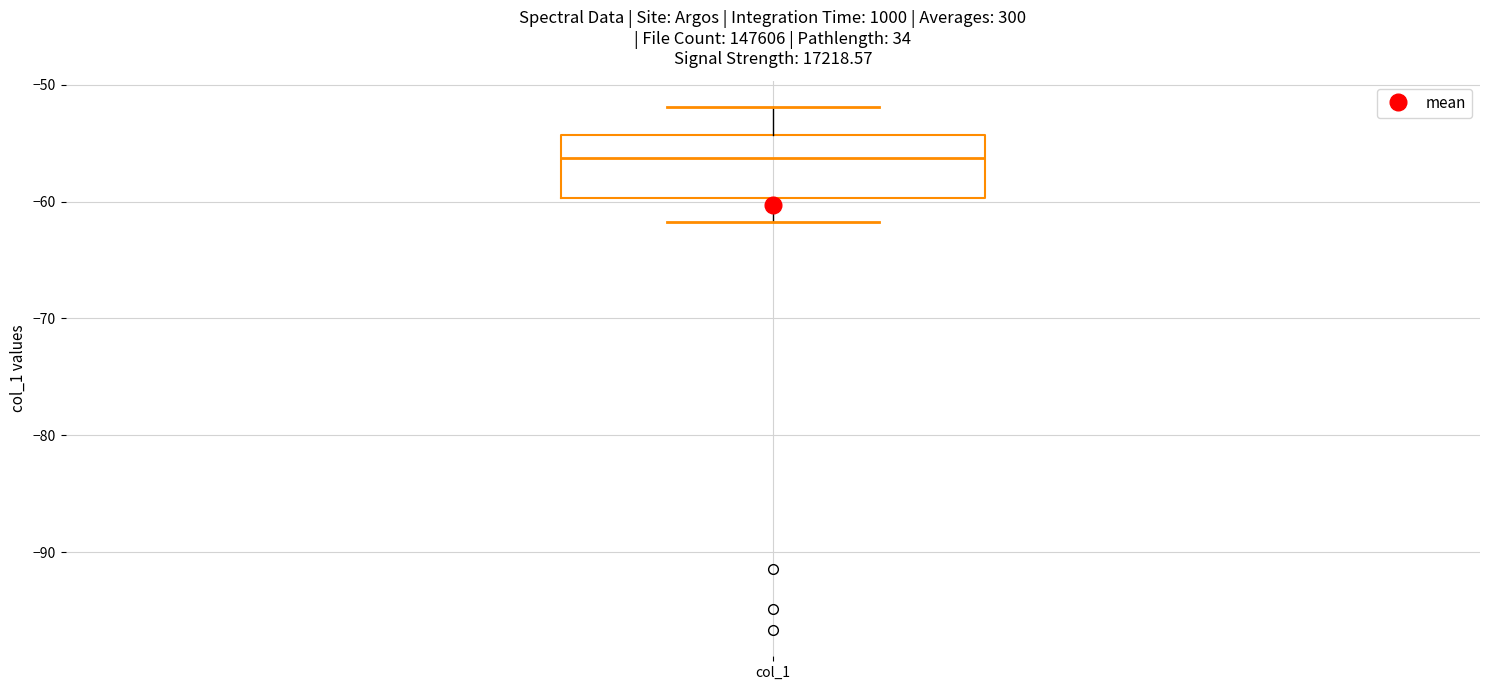

Transcribe this box plot: give where the median line is, the range the box spans, and where the two whiskers end, as read against the y-axis. The values are not printed on the chart, so give them approximately, as read against the axis.

median -56, box -60 to -54, whiskers -62 to -52